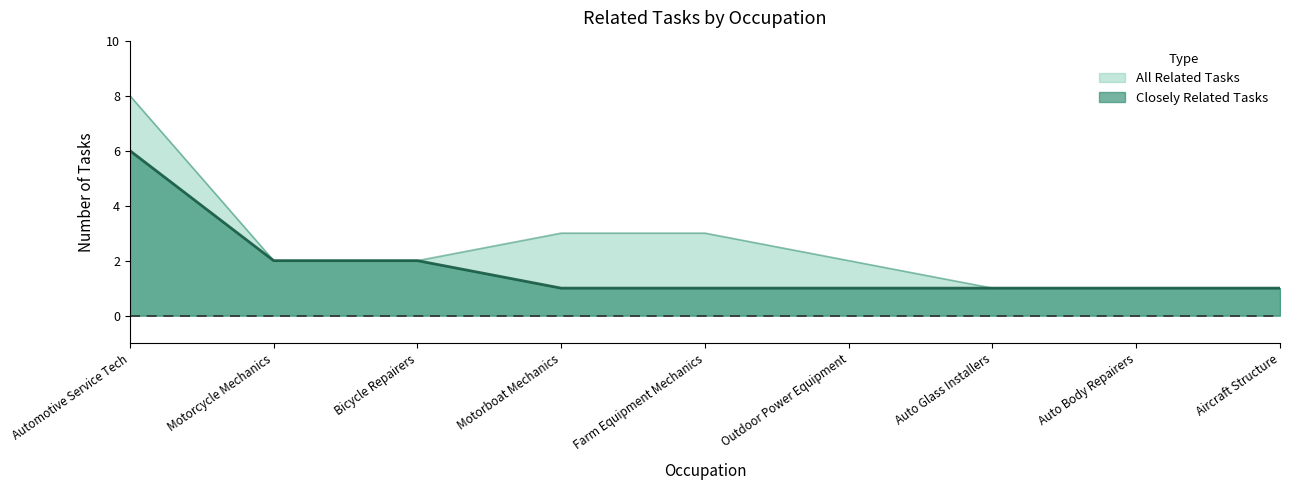

How many Closely Related Tasks values are between 1 and 2?

8